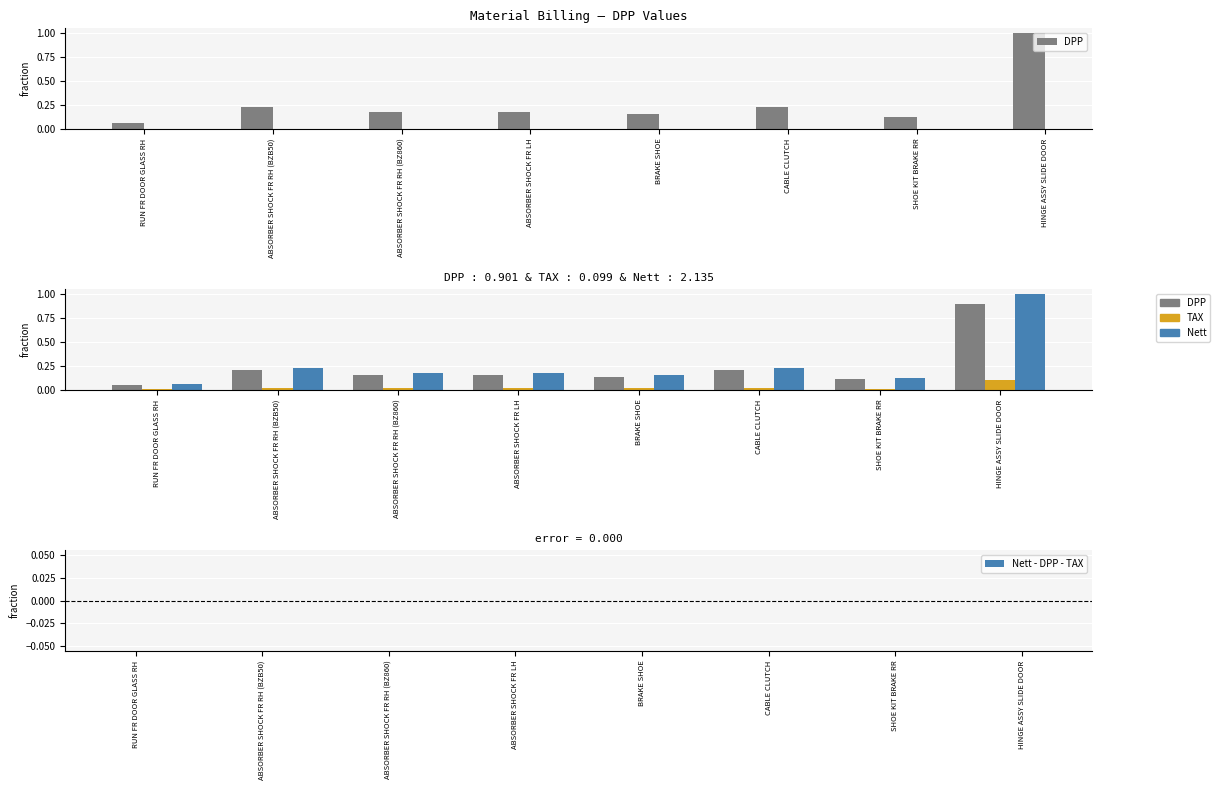

What is the label of the 5th bar from the left?

BRAKE SHOE